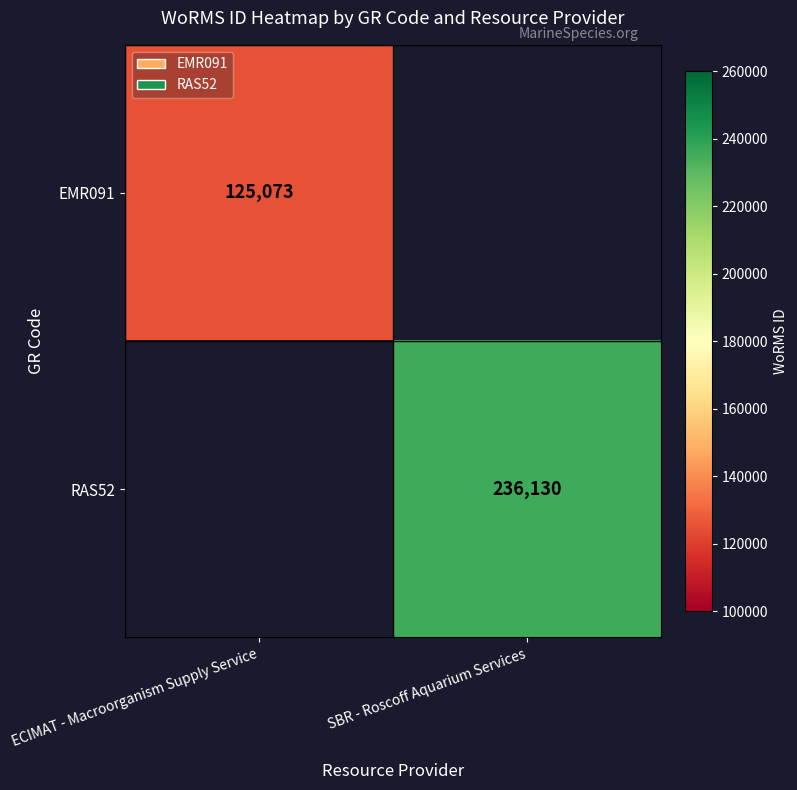

Is it true that RAS52 equals 236130 at SBR - Roscoff Aquarium Services?

True